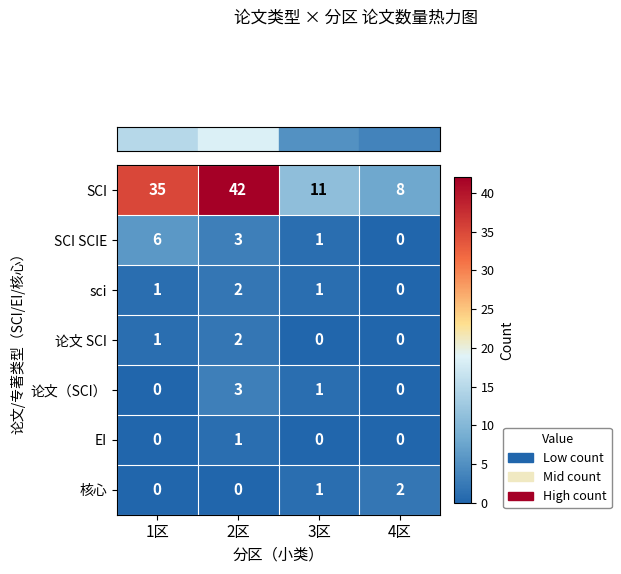

What is the difference between the highest and lowest values at 2区?

42